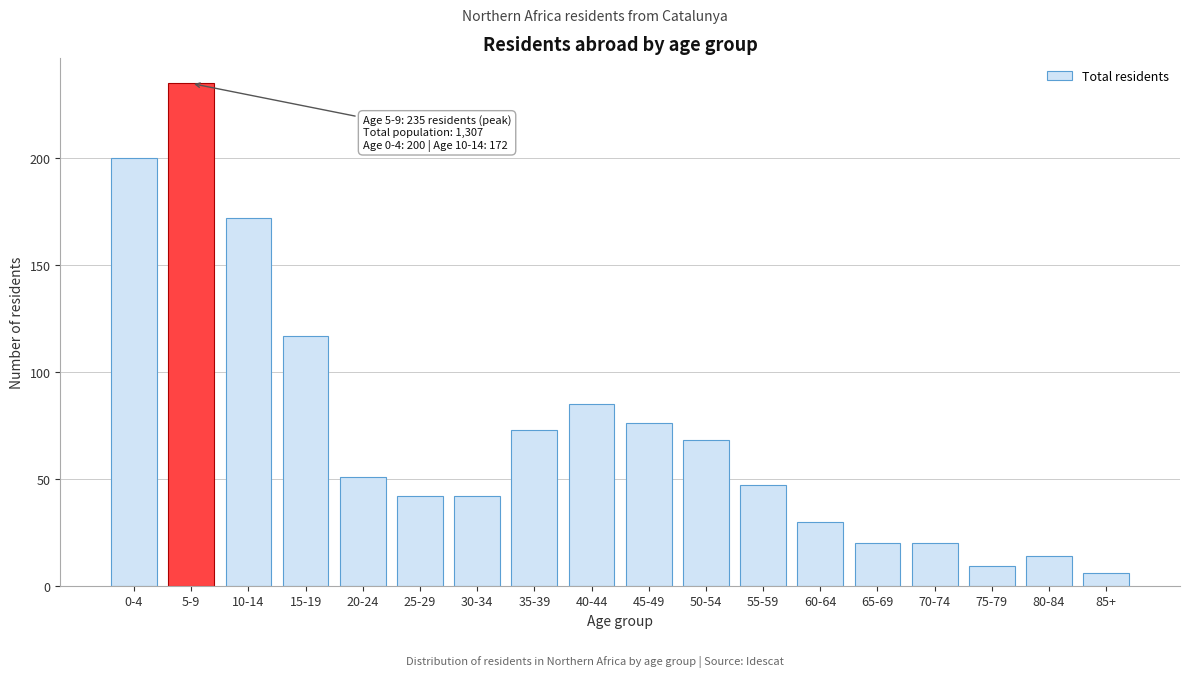

Reading left to right, transcribe all the data shown in this chart.

200	235	172	117	51	42	42	73	85	76	68	47	30	20	20	9	14	6